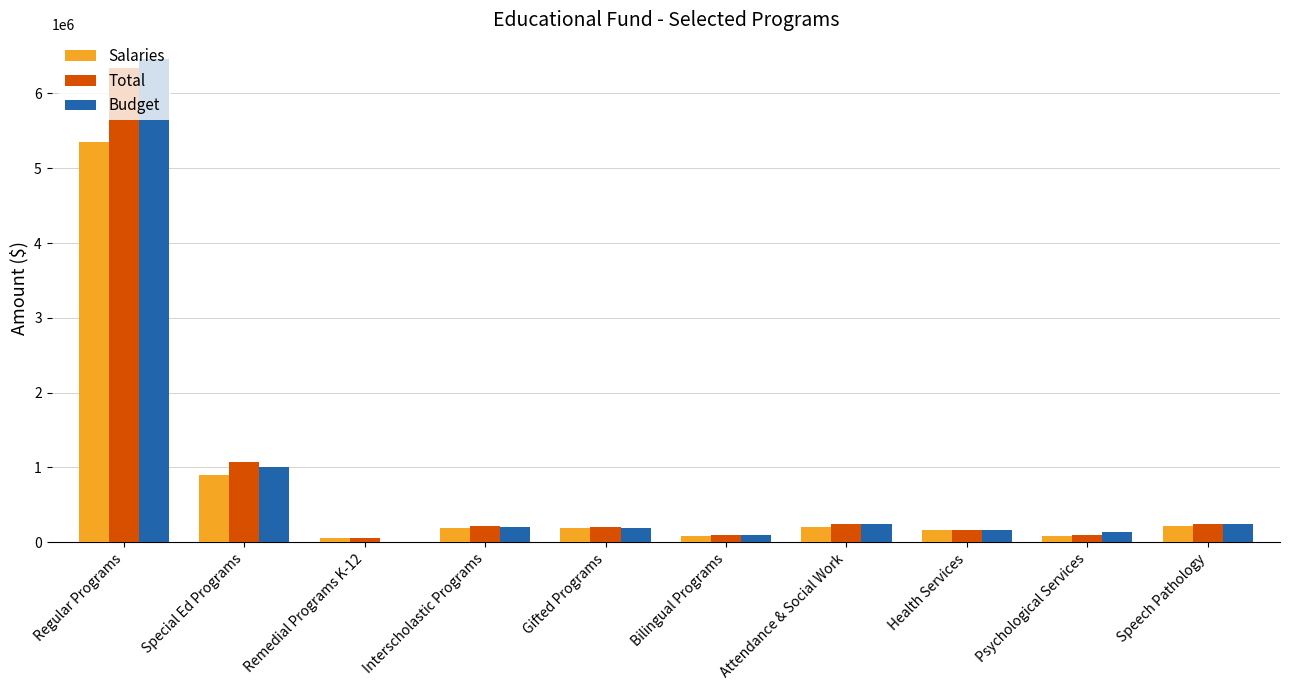

Does the chart contain stacked bars?

No